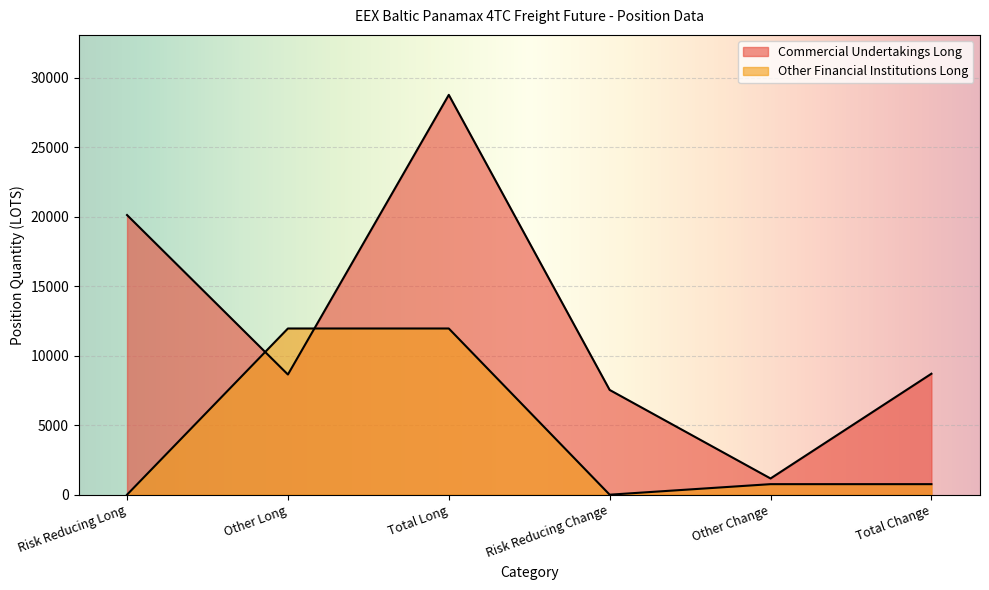

Between Other Long and Risk Reducing %, which series saw the biggest shift?

Other Financial Institutions Long